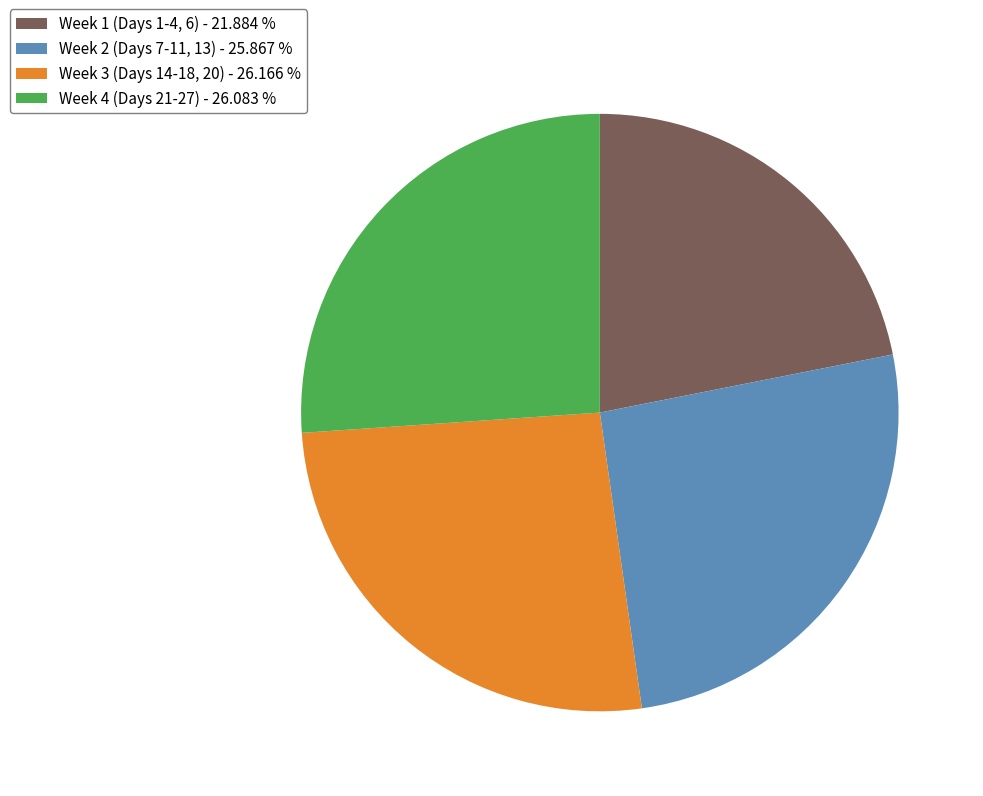

Count the number of slices in the pie.

4